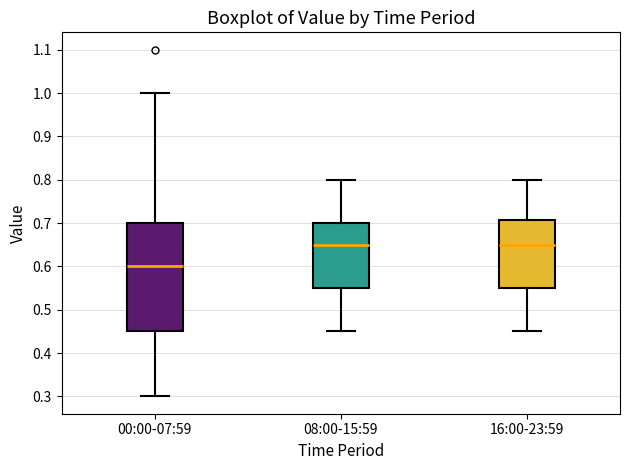

Which box is the tallest, from its lower edge to its upper edge?

00:00-07:59